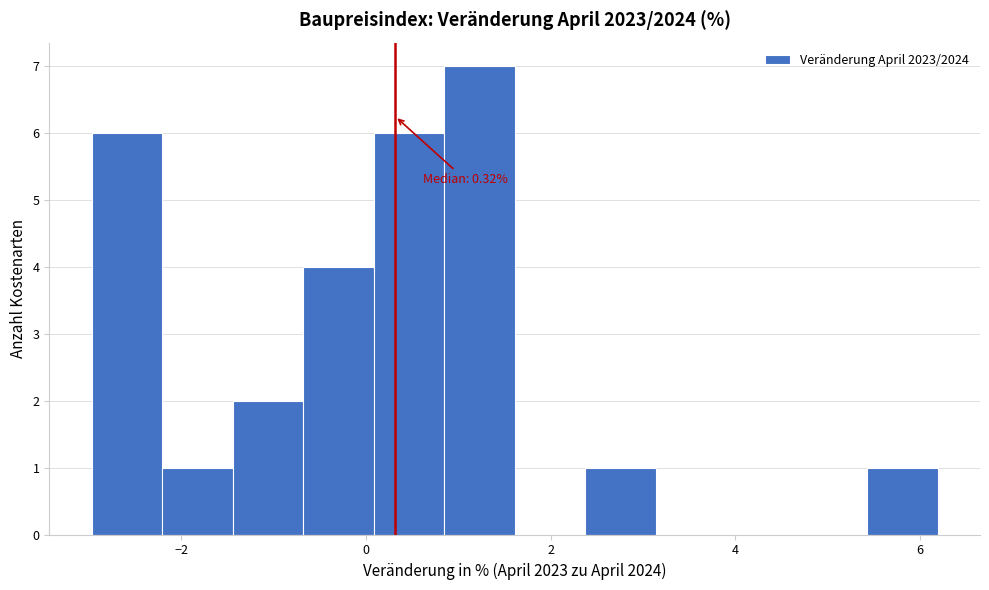

Around what value on the x-axis is the tallest bar? Give the approximate position of its centre, as read against the axis.

1.2